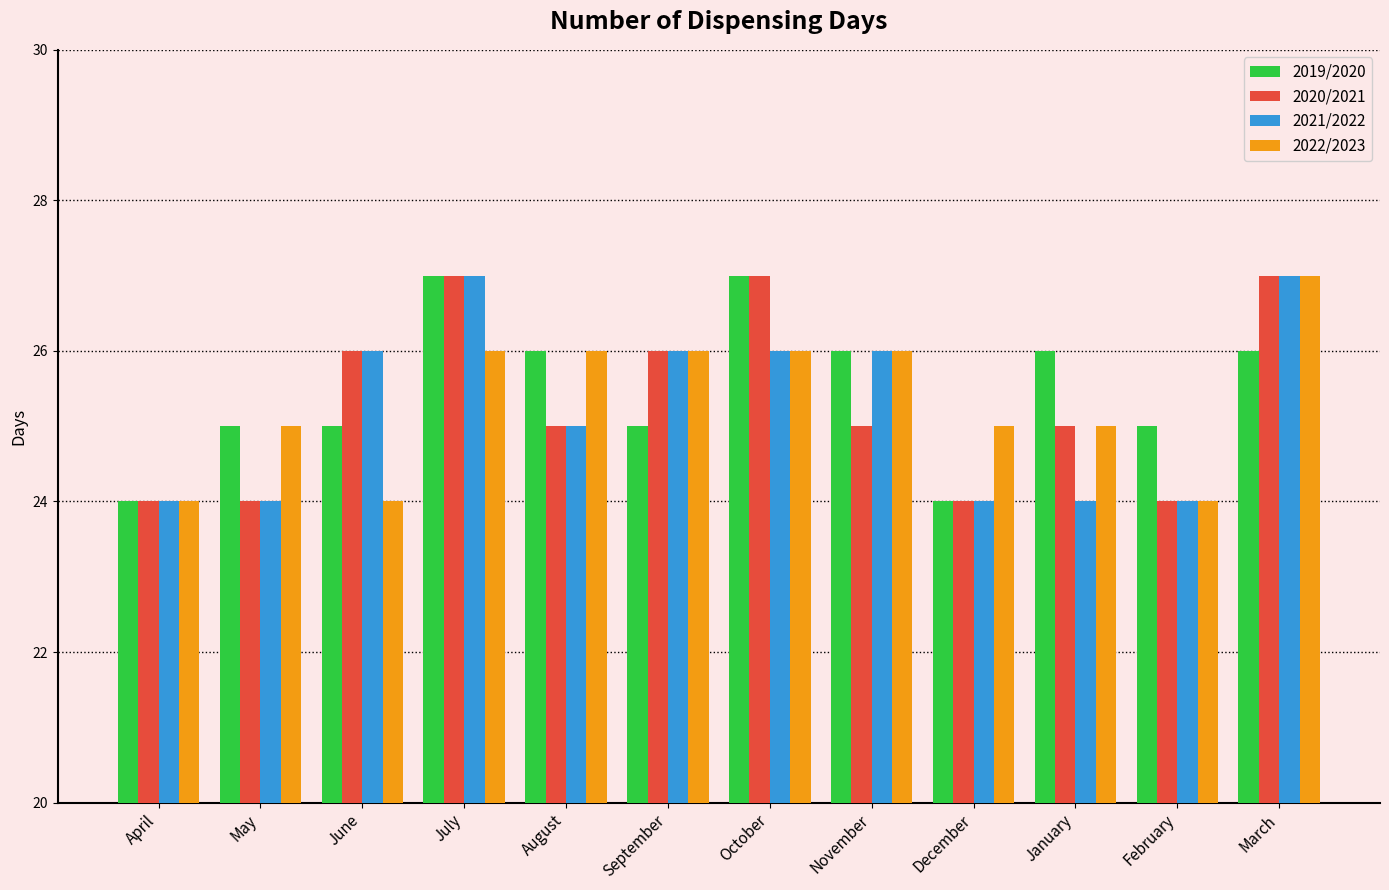

Which series changed the most between April and January?

2019/2020